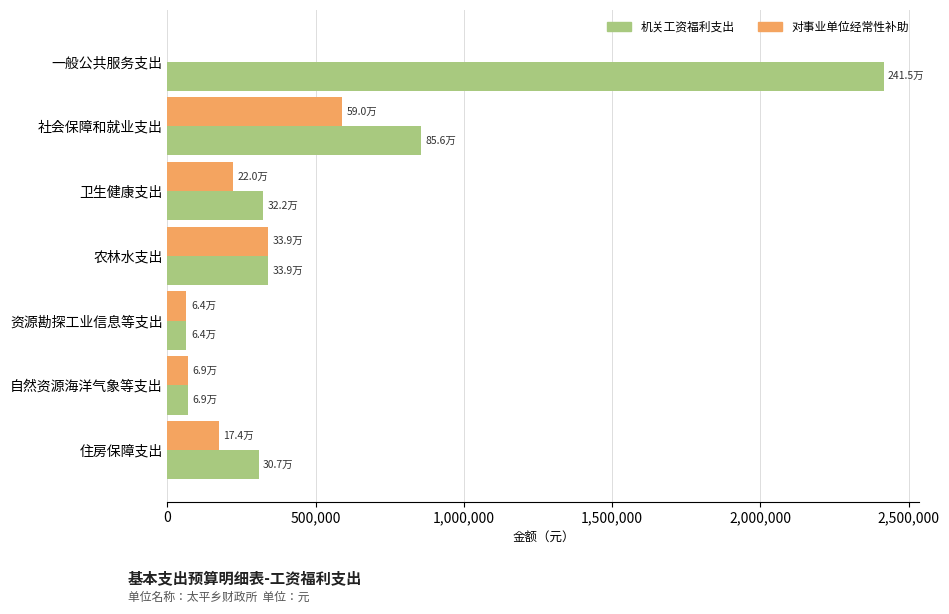

What is the approximate value of 对事业单位经常性补助 at 住房保障支出?

173925